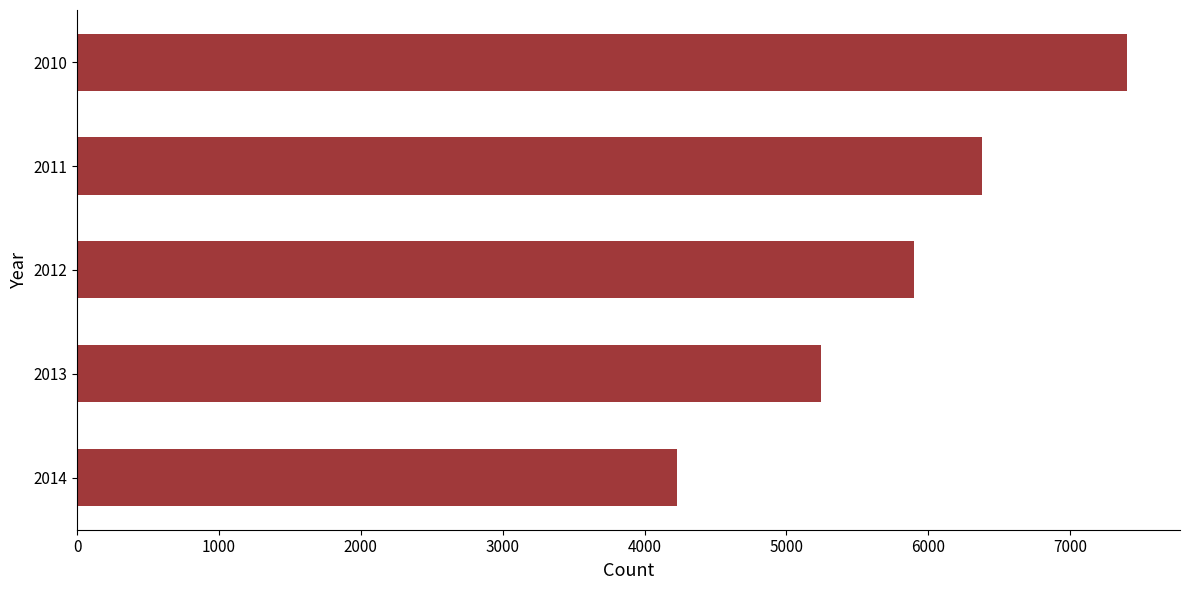

The chart shows a value of 8247 at 2013. True or false?

False